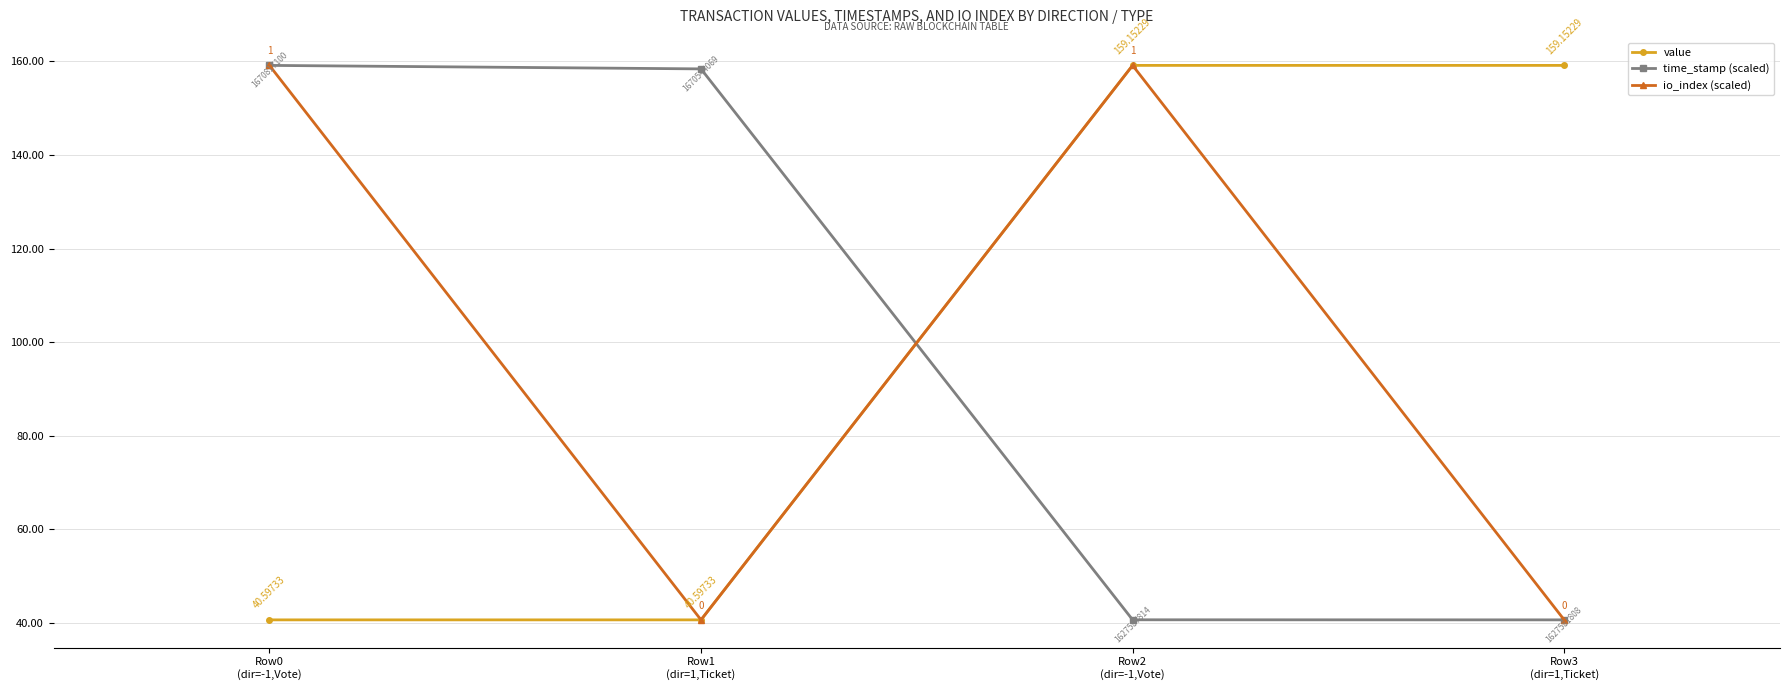

What is the label of the 2nd point from the left?

Row1
(dir=1,Ticket)